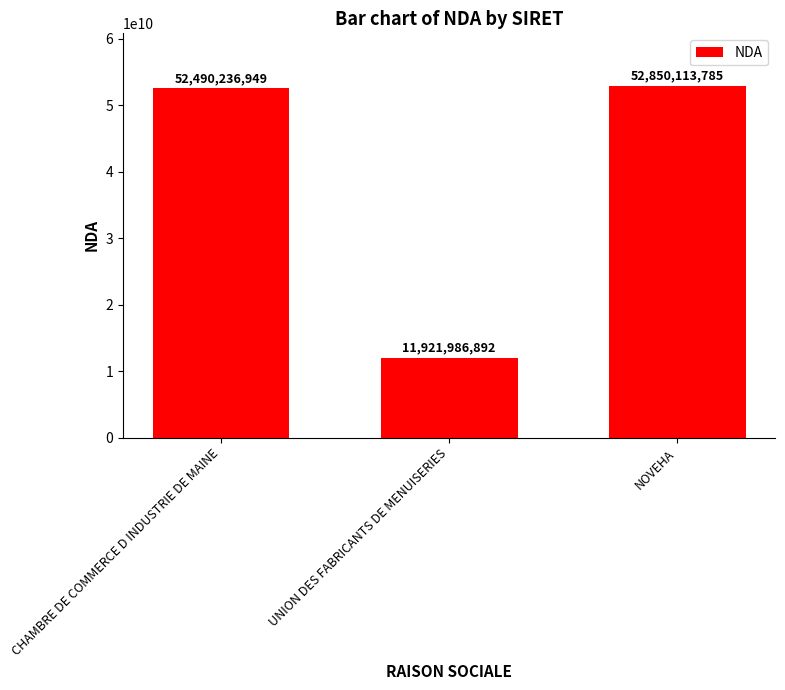

Rank the categories by value from lowest to highest.

UNION DES FABRICANTS DE MENUISERIES, CHAMBRE DE COMMERCE D INDUSTRIE DE MAINE, NOVEHA